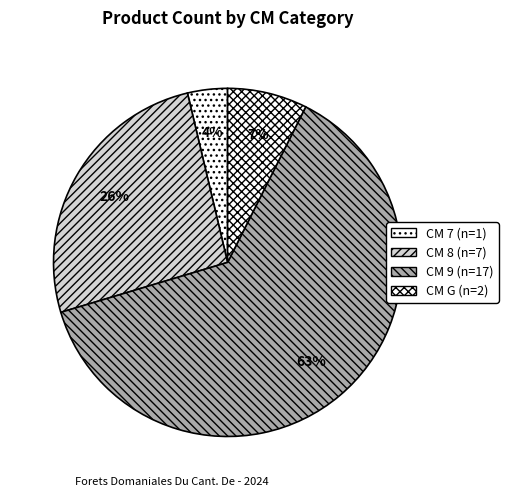

How many segments does this pie chart have?

4